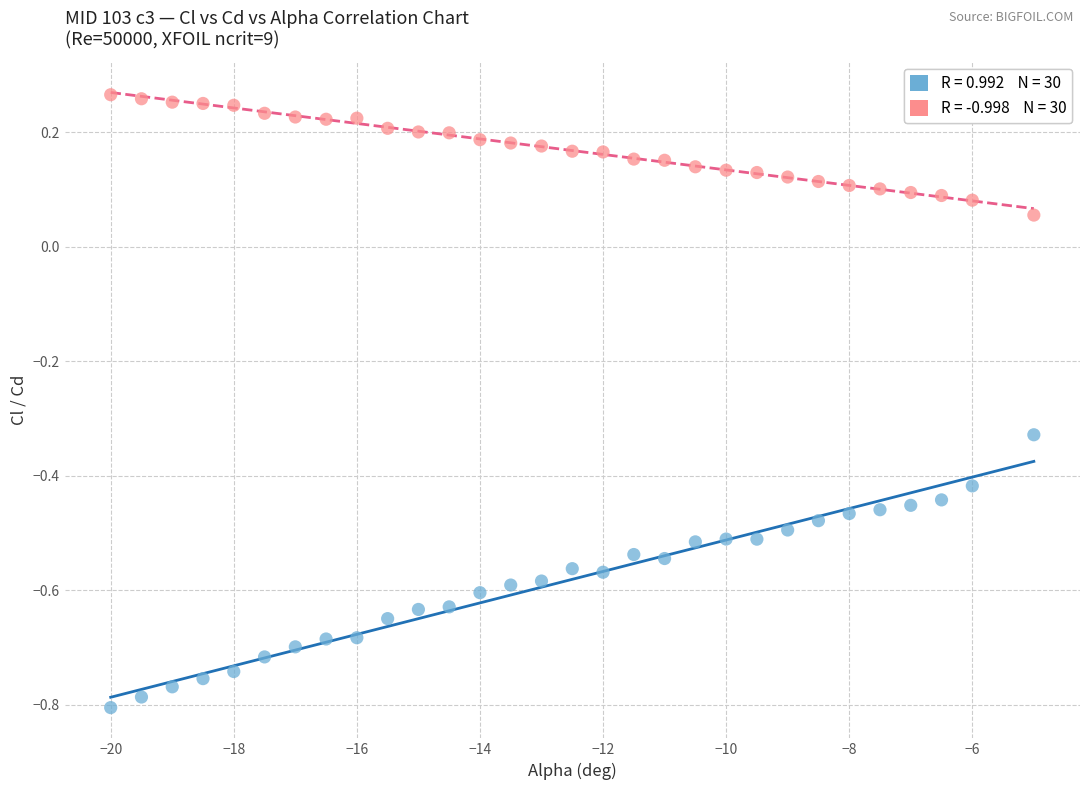

Across all data points, what is the range of Y values (max minus min)?

1.1